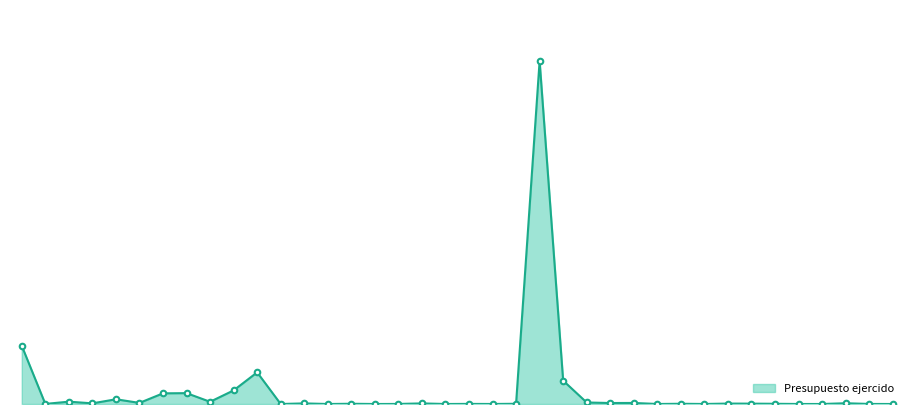

How many interior local peaks (higher than both neighbors) does the data have?

13